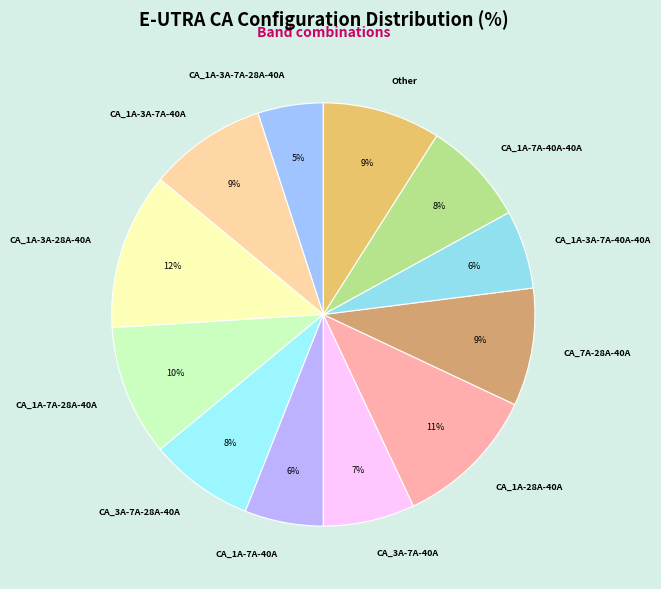

What percentage is the CA_1A-3A-28A-40A slice, to the nearest percent?

12%